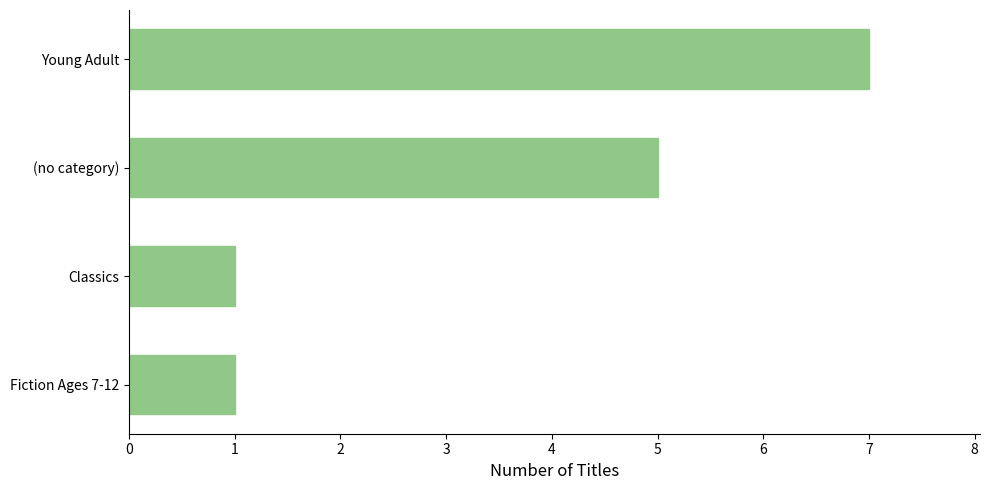

Does the chart contain stacked bars?

No